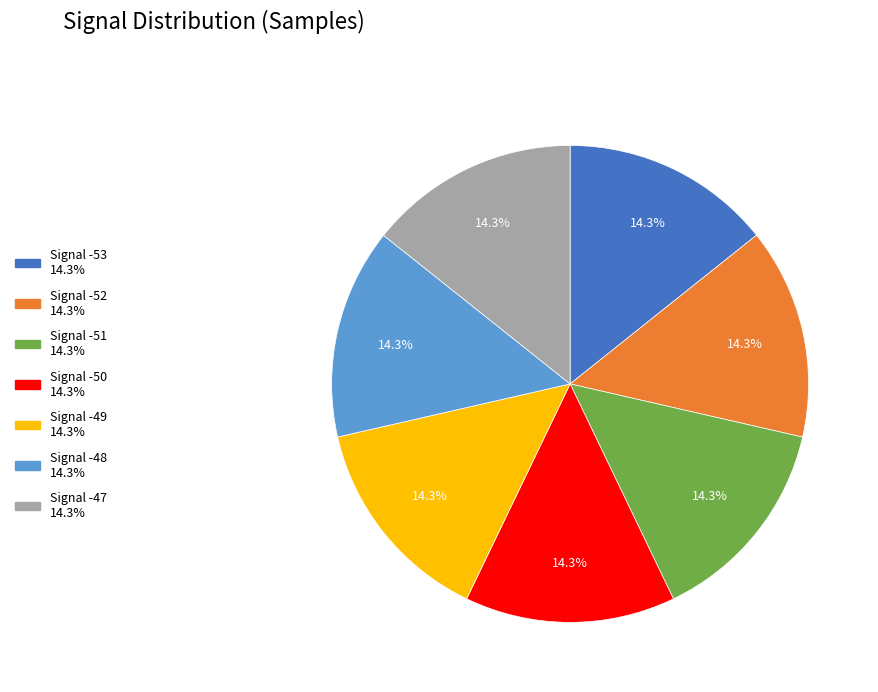

Count the number of slices in the pie.

7